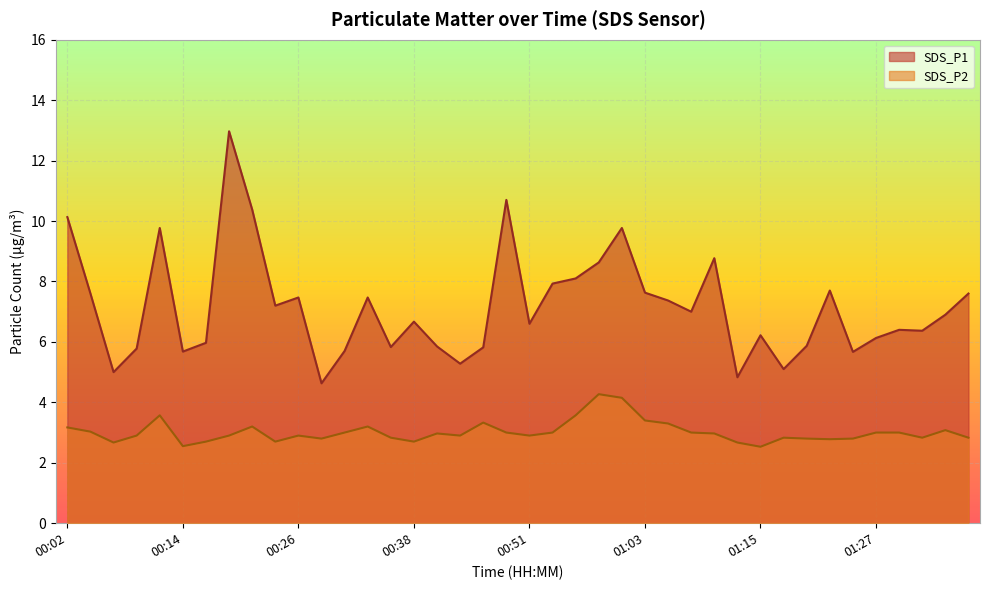

True or false: SDS_P2 and SDS_P1 cross at least once.

False